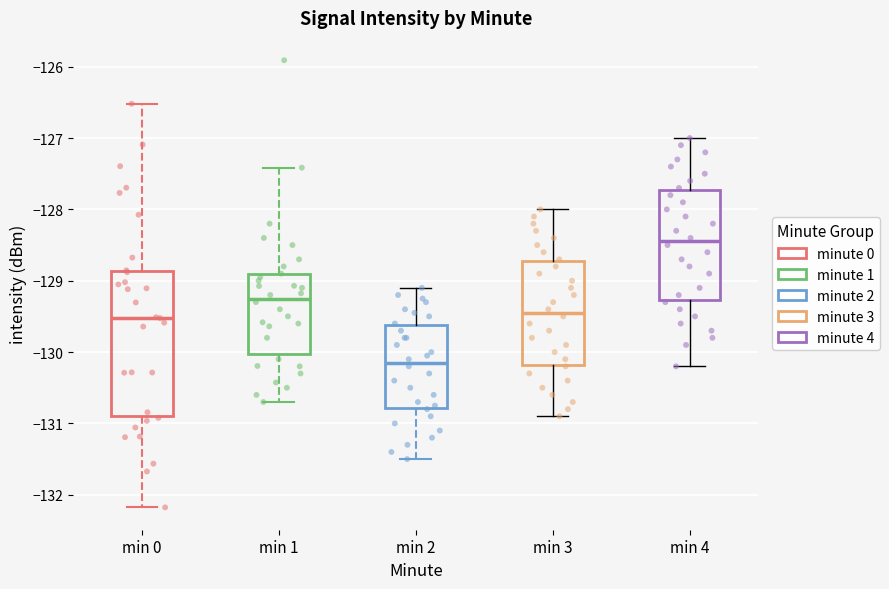

Reading left to right, transcribe this box plot: for each box, give where its median line is, the range the box spans, and where its two whiskers end, as read against the y-axis. The values are not printed on the chart, so give them approximately, as read against the axis.

min 0: median -129.5, box -130.9 to -128.9, whiskers -132.2 to -126.5
min 1: median -129.2, box -130.0 to -128.9, whiskers -130.7 to -127.4
min 2: median -130.1, box -130.8 to -129.6, whiskers -131.5 to -129.1
min 3: median -129.4, box -130.2 to -128.7, whiskers -130.9 to -128.0
min 4: median -128.4, box -129.3 to -127.7, whiskers -130.2 to -127.0